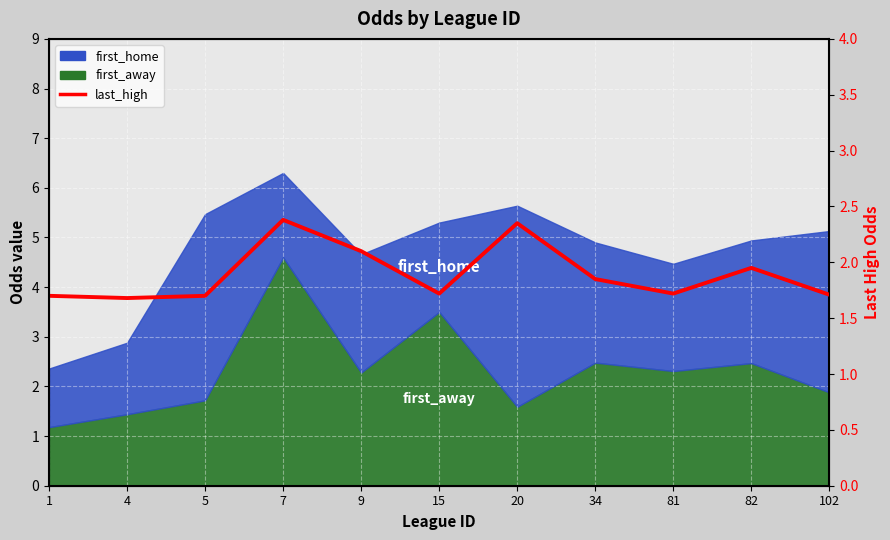

What is the difference between the values at 34 and 15?

0.1